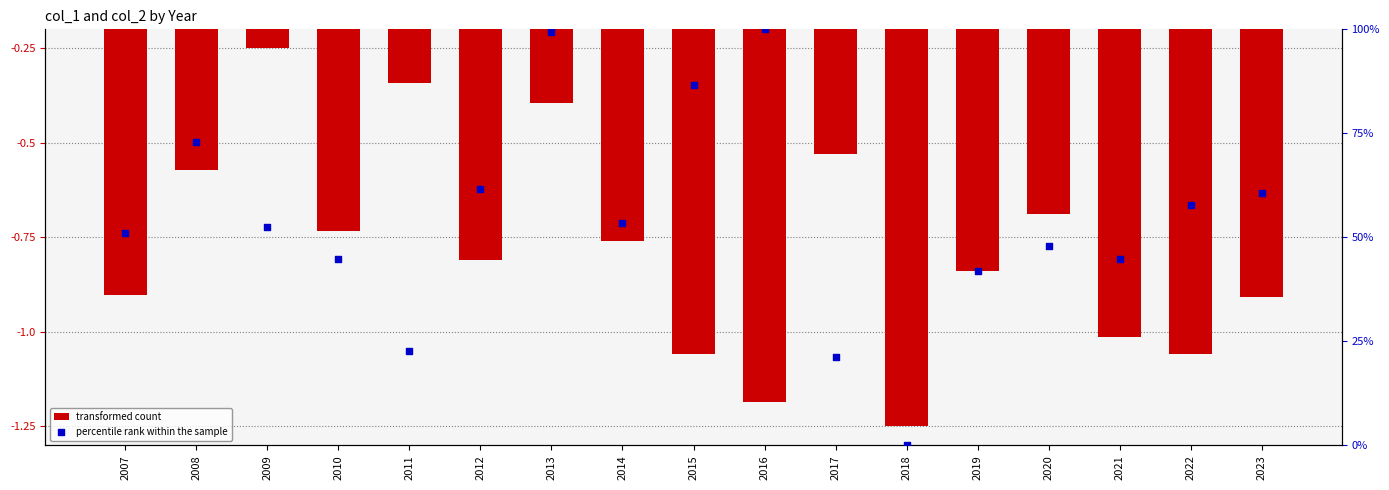

Is the value of transformed count at 2008 greater than the value of percentile rank within the sample at 2009?

No